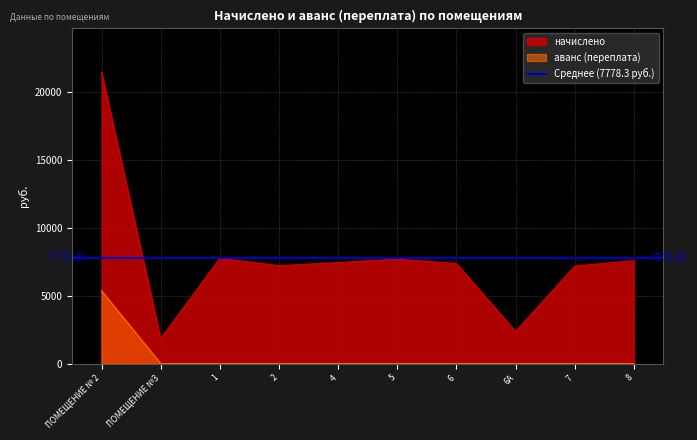

True or false: начислено and аванс (переплата) intersect in this chart.

False